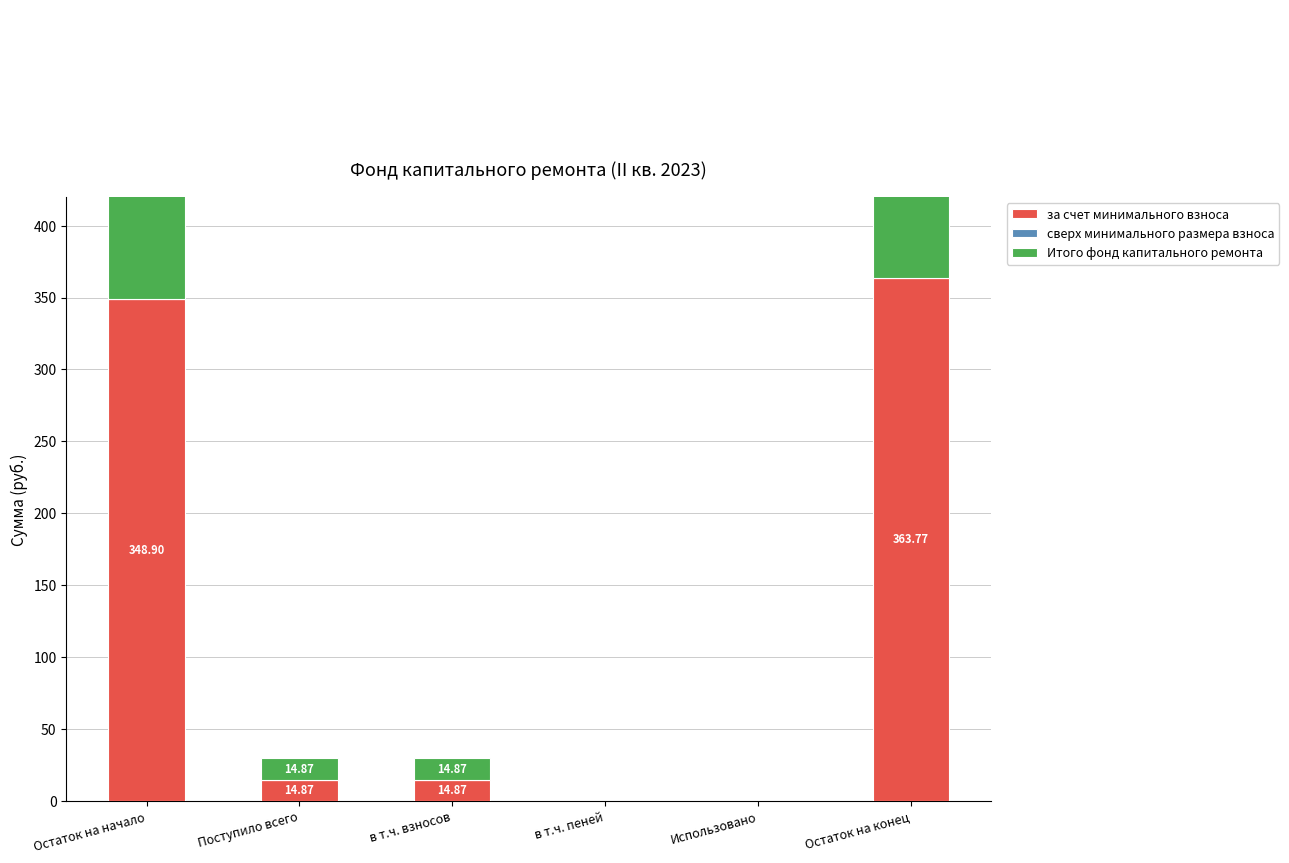

How many categories are shown in the chart?

6